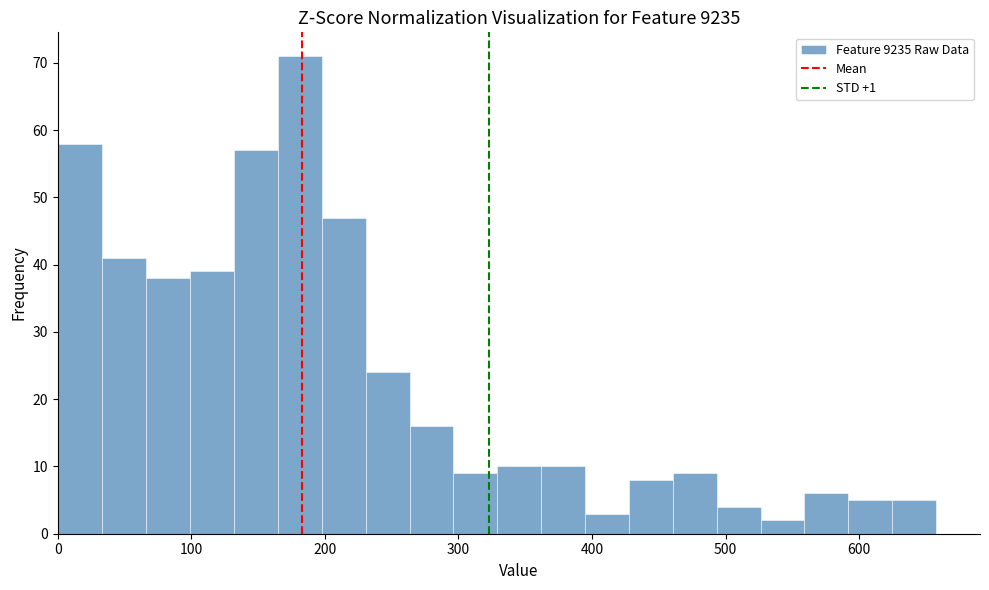

Around what value on the x-axis is the tallest bar? Give the approximate position of its centre, as read against the axis.

180